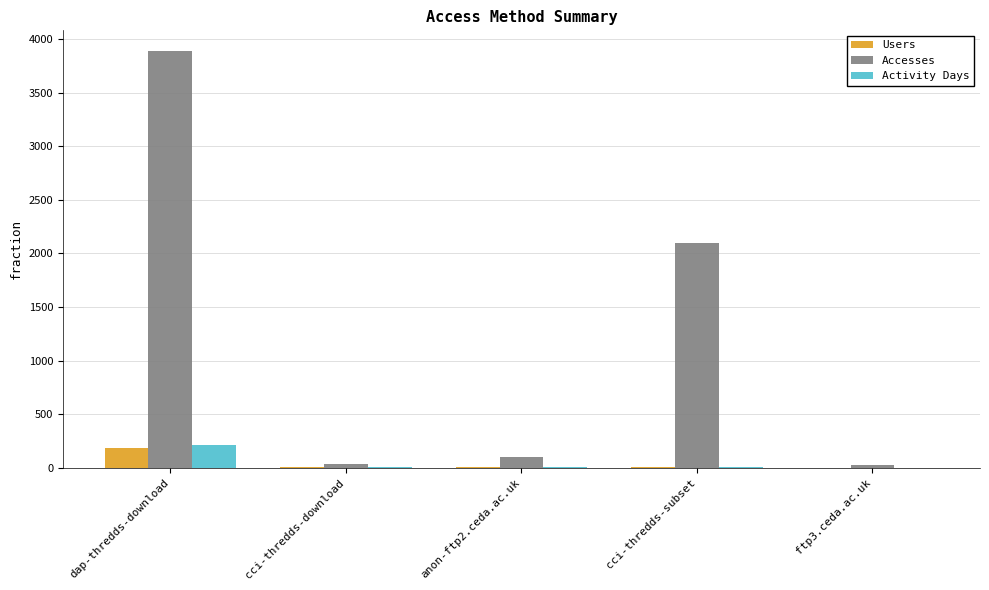

Which category has the highest value in the Accesses series?

dap-thredds-download